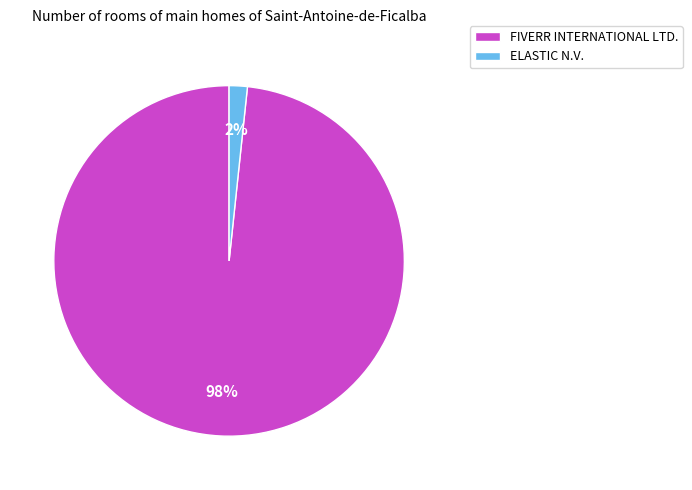

Is ELASTIC N.V. the majority of the pie?

No